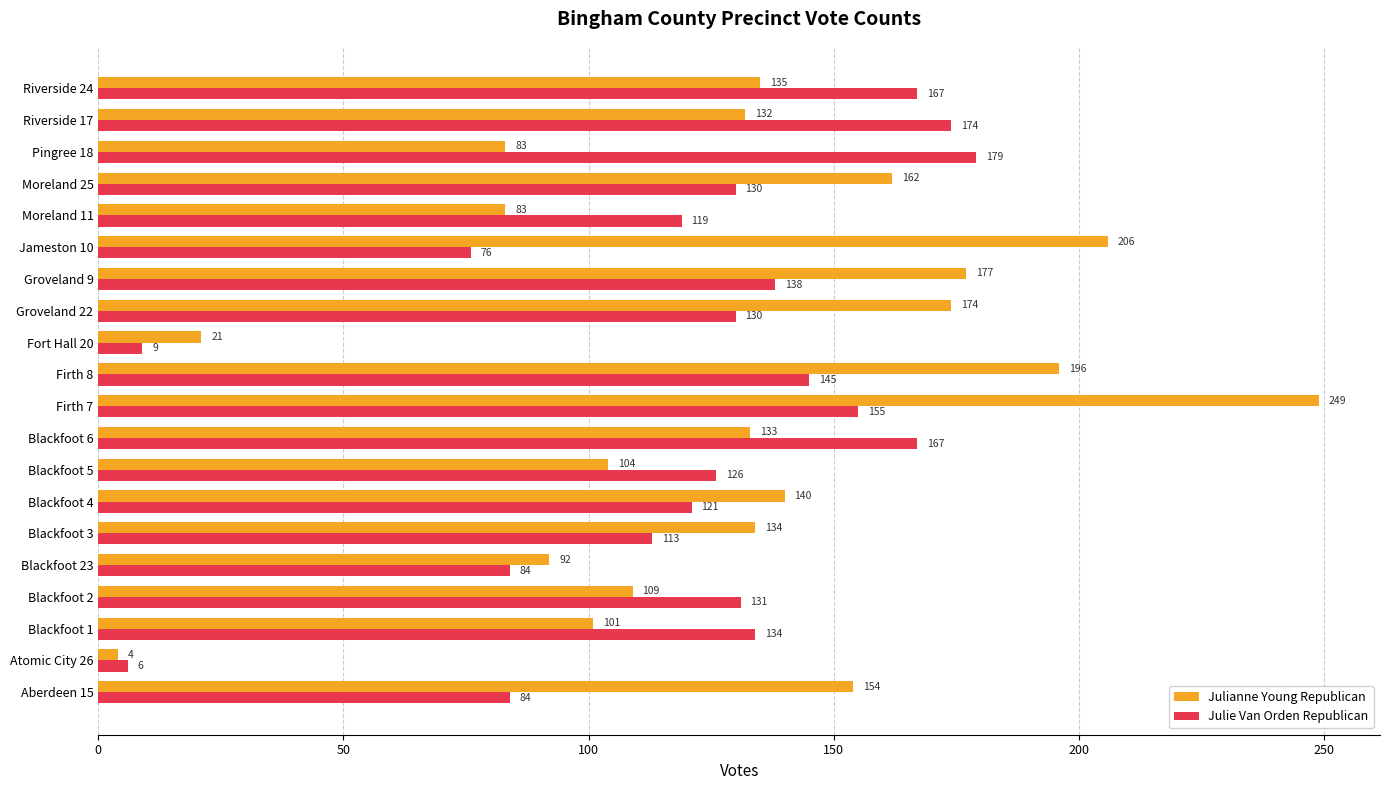

Rank the series by their average value, from lowest to highest.

Julie Van Orden Republican, Julianne Young Republican